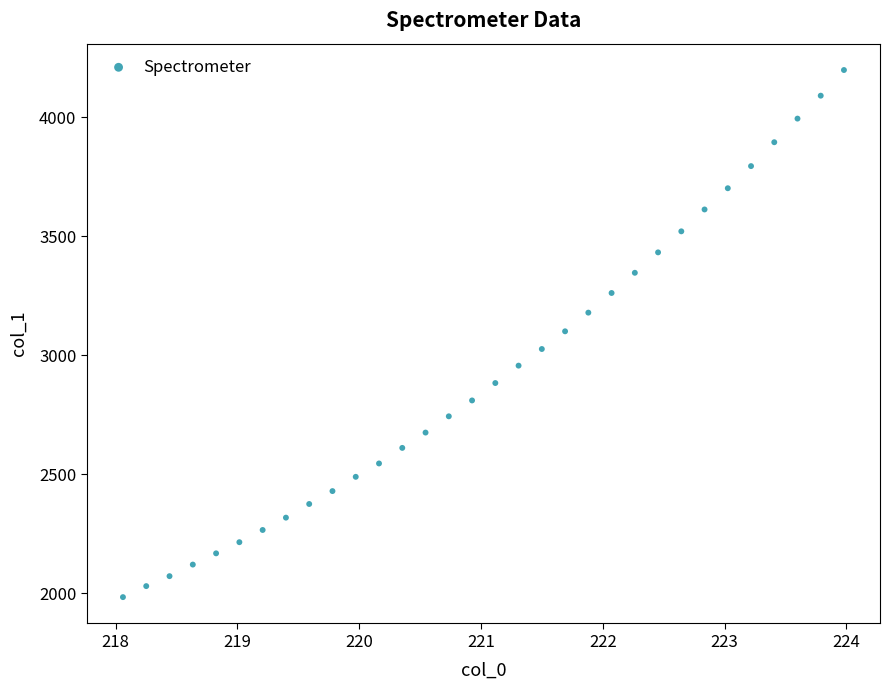

What is the range of Y values (max minus min)?

2215.1